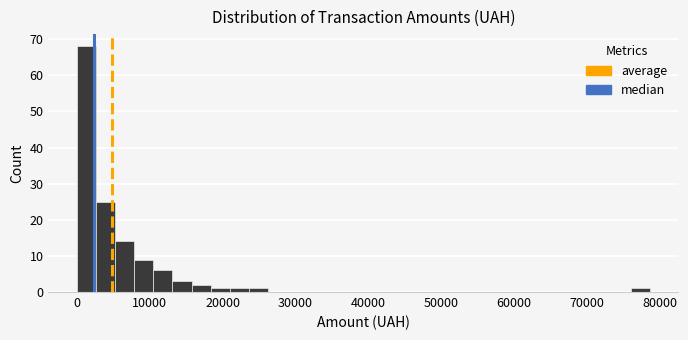

Around what value on the x-axis is the tallest bar? Give the approximate position of its centre, as read against the axis.

1000